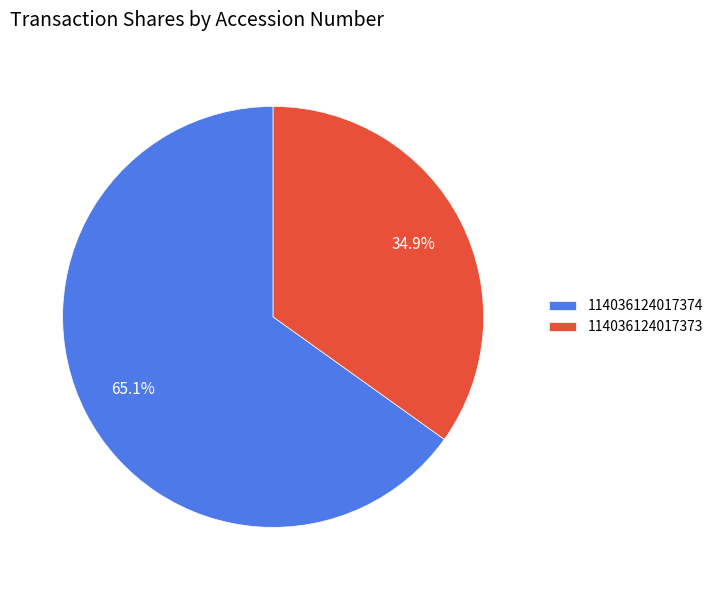

What is the largest slice in the pie chart?

114036124017374